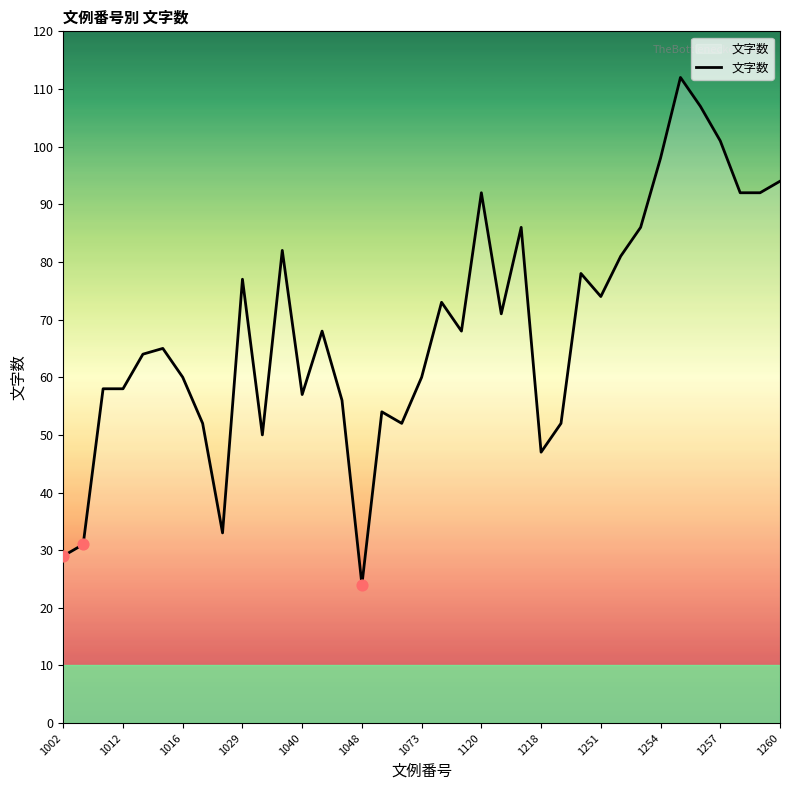

What is the difference between the maximum and minimum values?

88